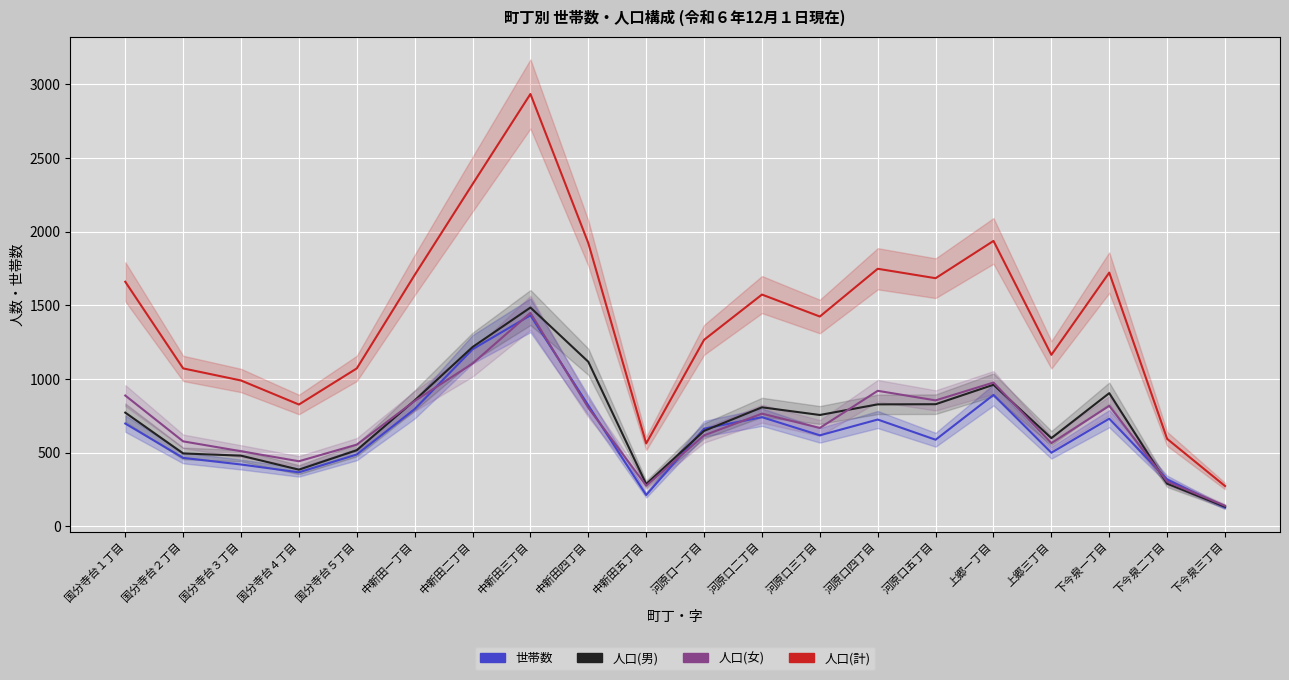

Between which two adjacent categories do 人口(男) and 世帯数 first intersect?

中新田五丁目 and 河原口一丁目